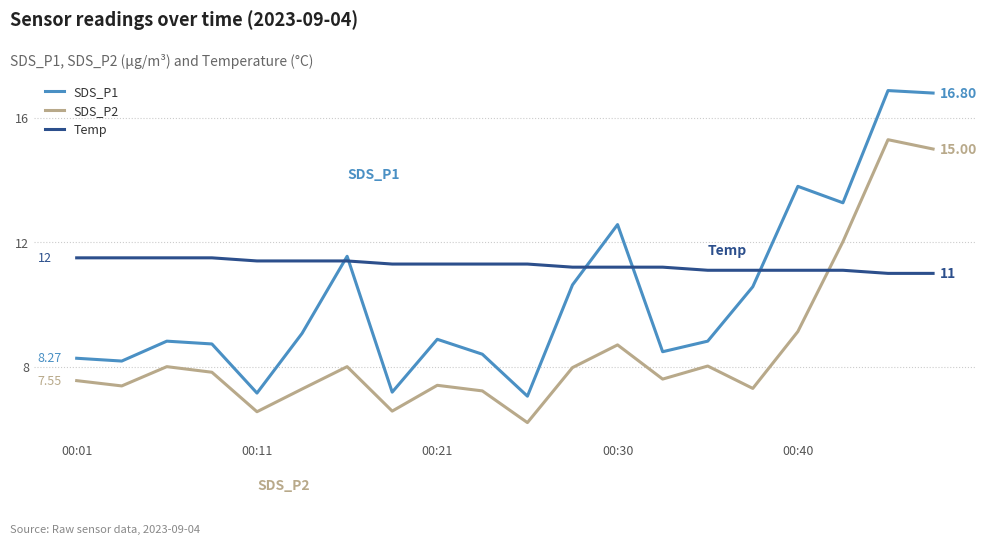

Which series has the largest range (max minus min)?

SDS_P1